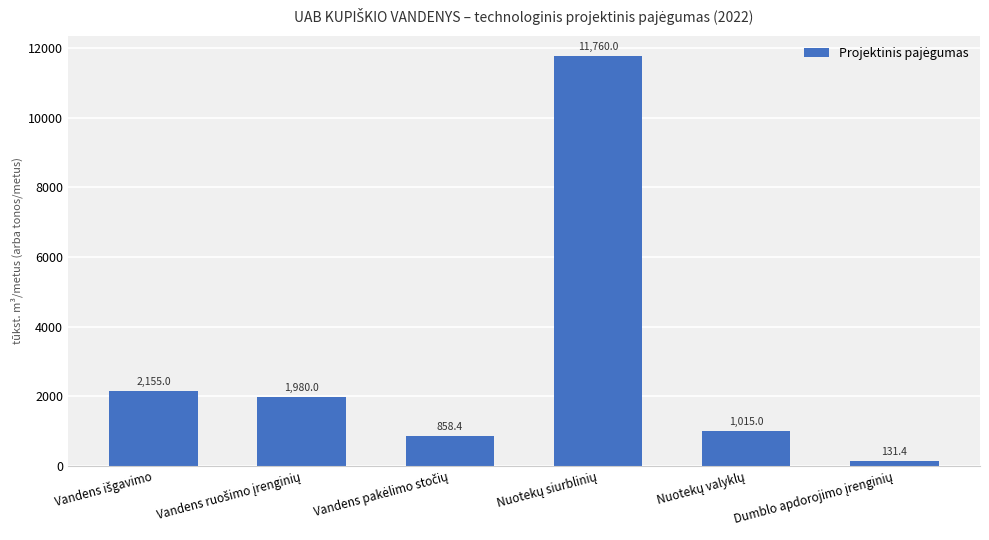

Are the bars grouped side by side (vs. stacked)?

No